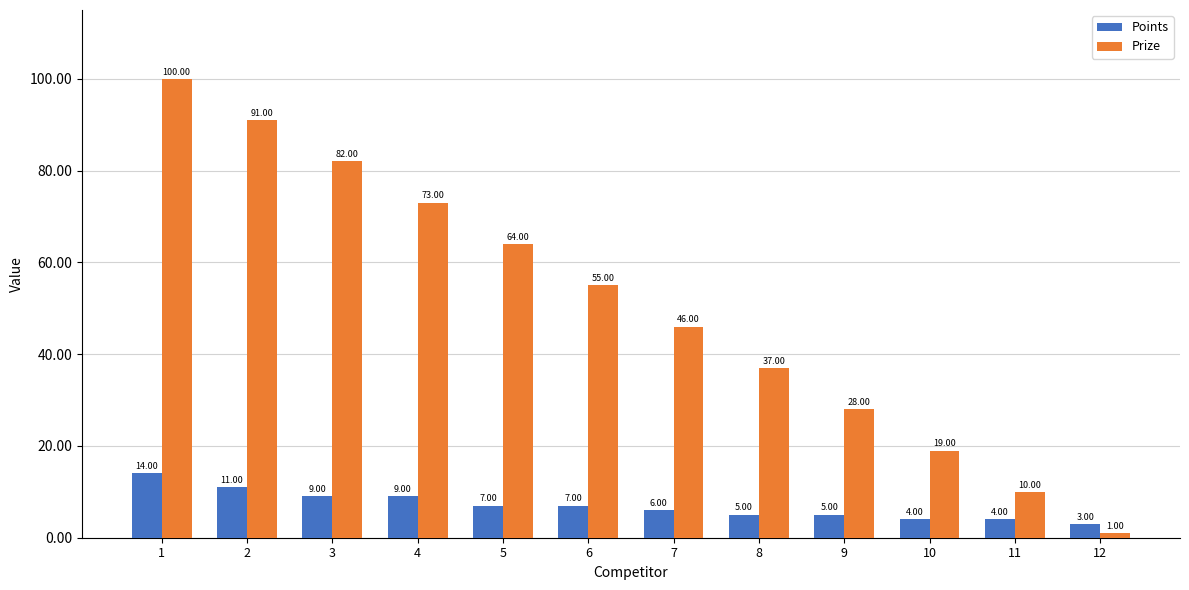

Are the bars horizontal?

No